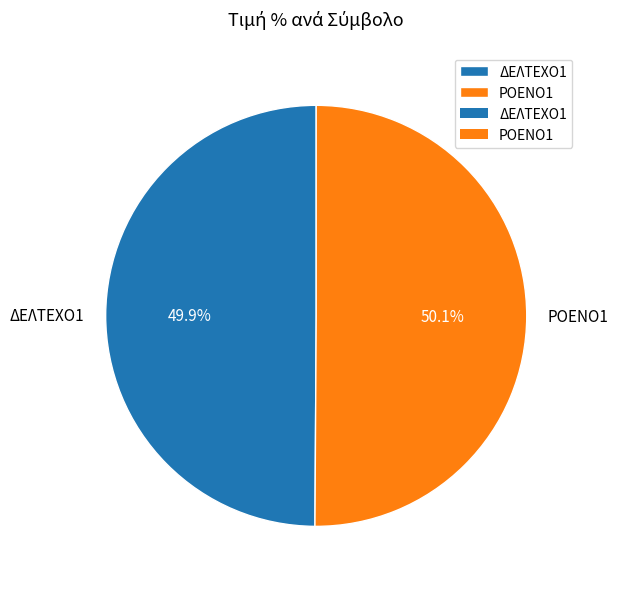

Is there any slice that represents more than half of the pie?

Yes